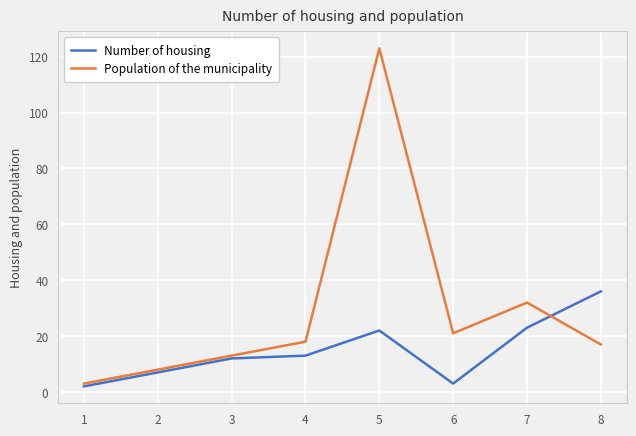

Rank the series by their average value, from lowest to highest.

Number of housing, Population of the municipality